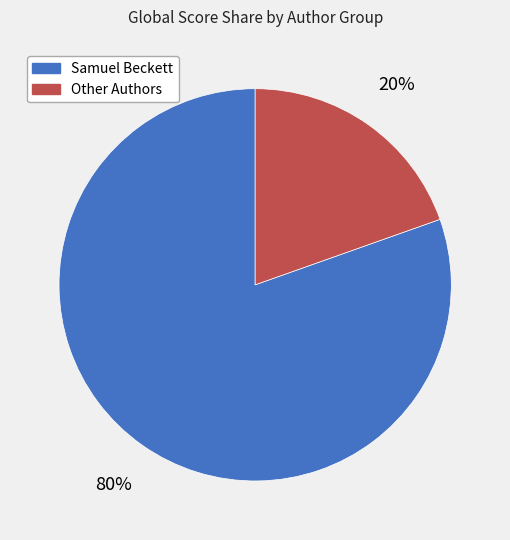

Do Other Authors and Samuel Beckett together represent more than half of the pie?

Yes